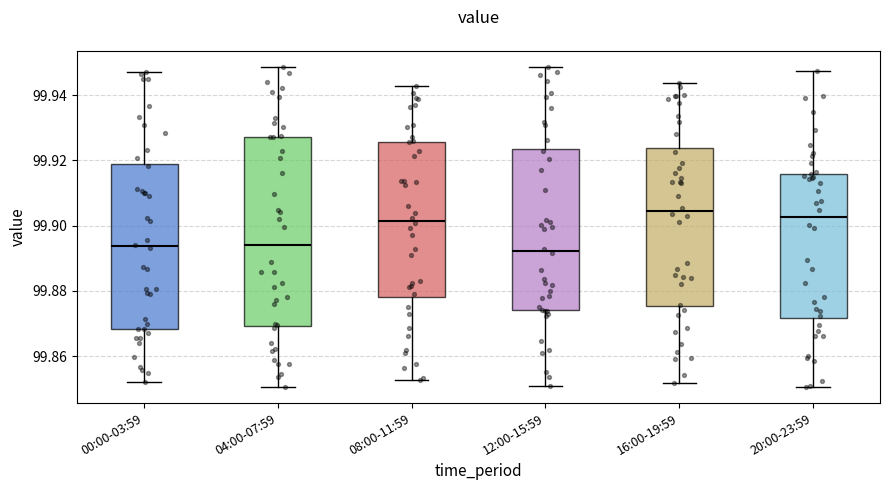

Where does the upper whisker of the box for 20:00-23:59 end on the y-axis? The values are not printed on the chart, so give them approximately, as read against the axis.

99.948